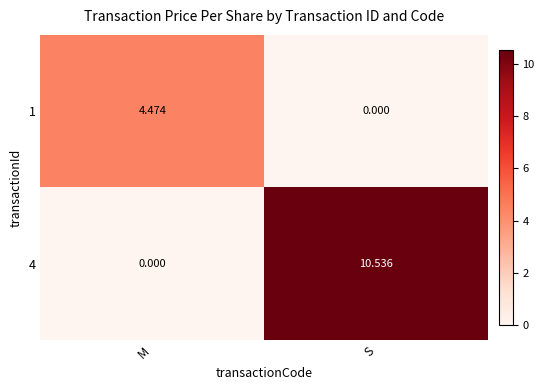

At which label is 4 closest to 5?

M